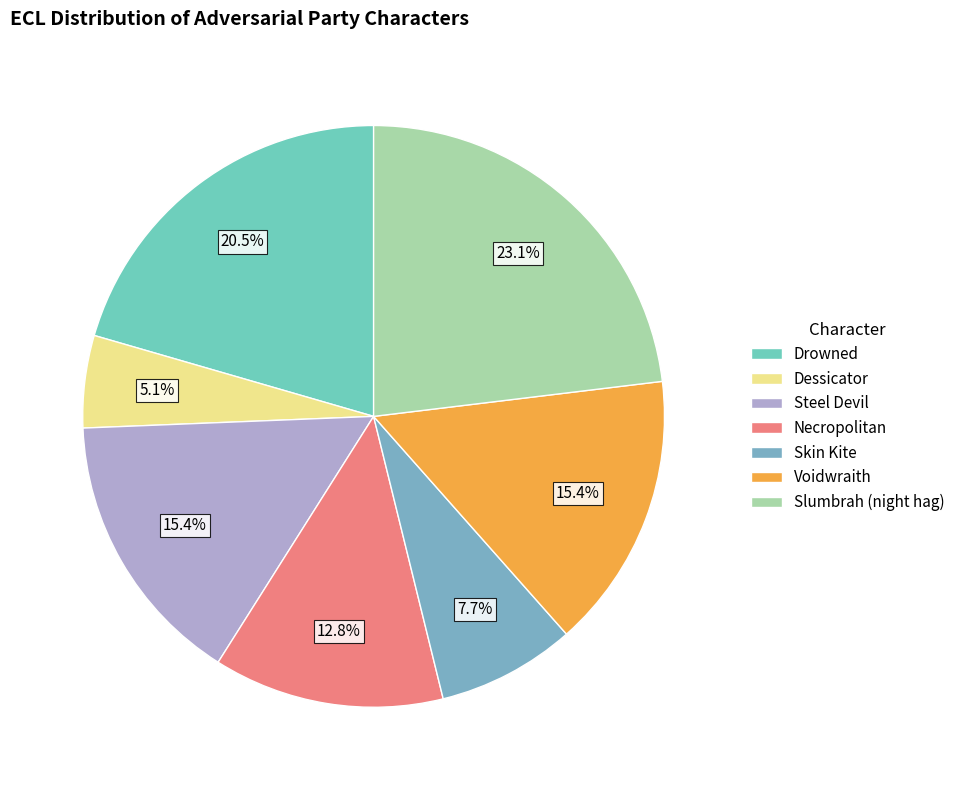

To the nearest percent, what is the difference between the Drowned and Slumbrah (night hag) slice percentages?

3%